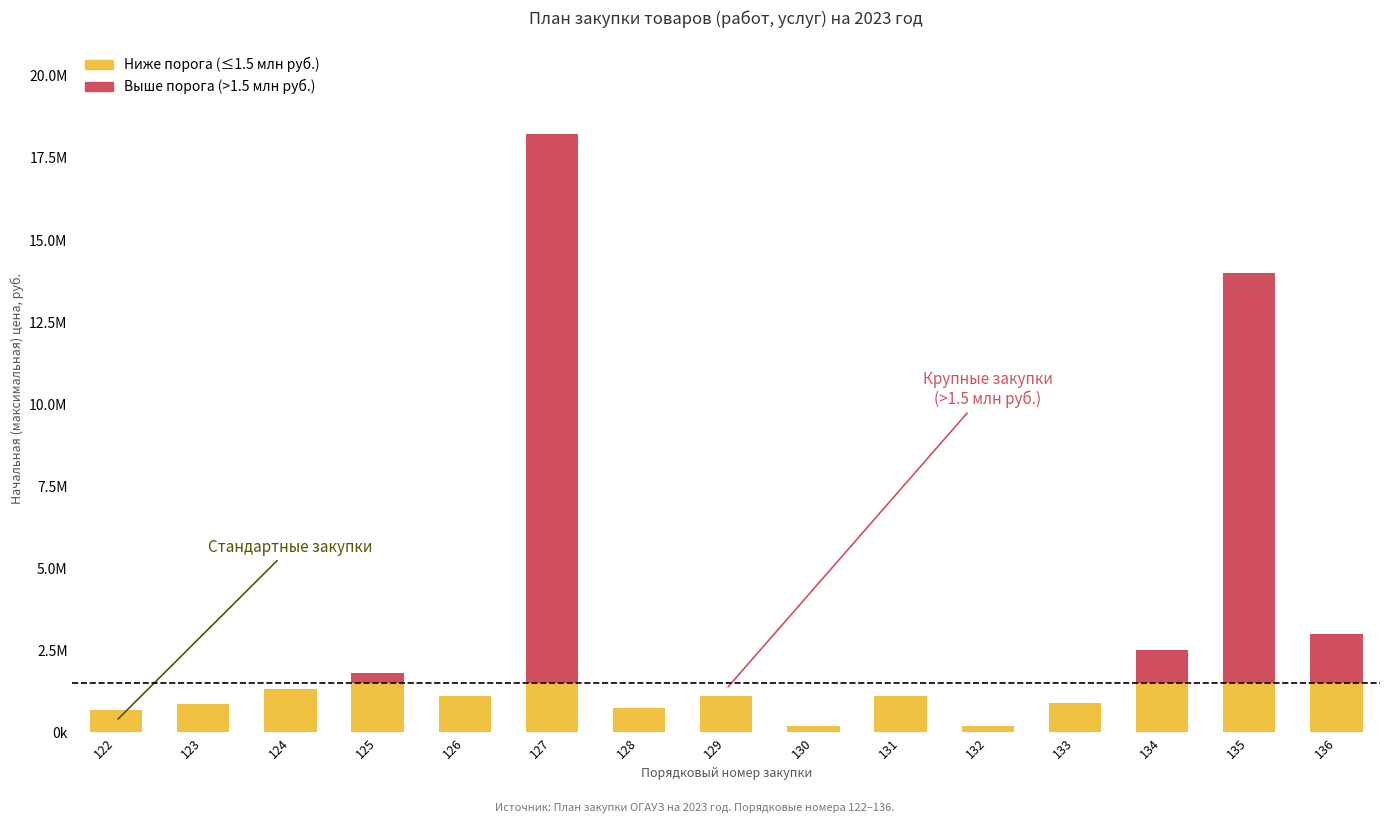

Does the chart contain stacked bars?

Yes